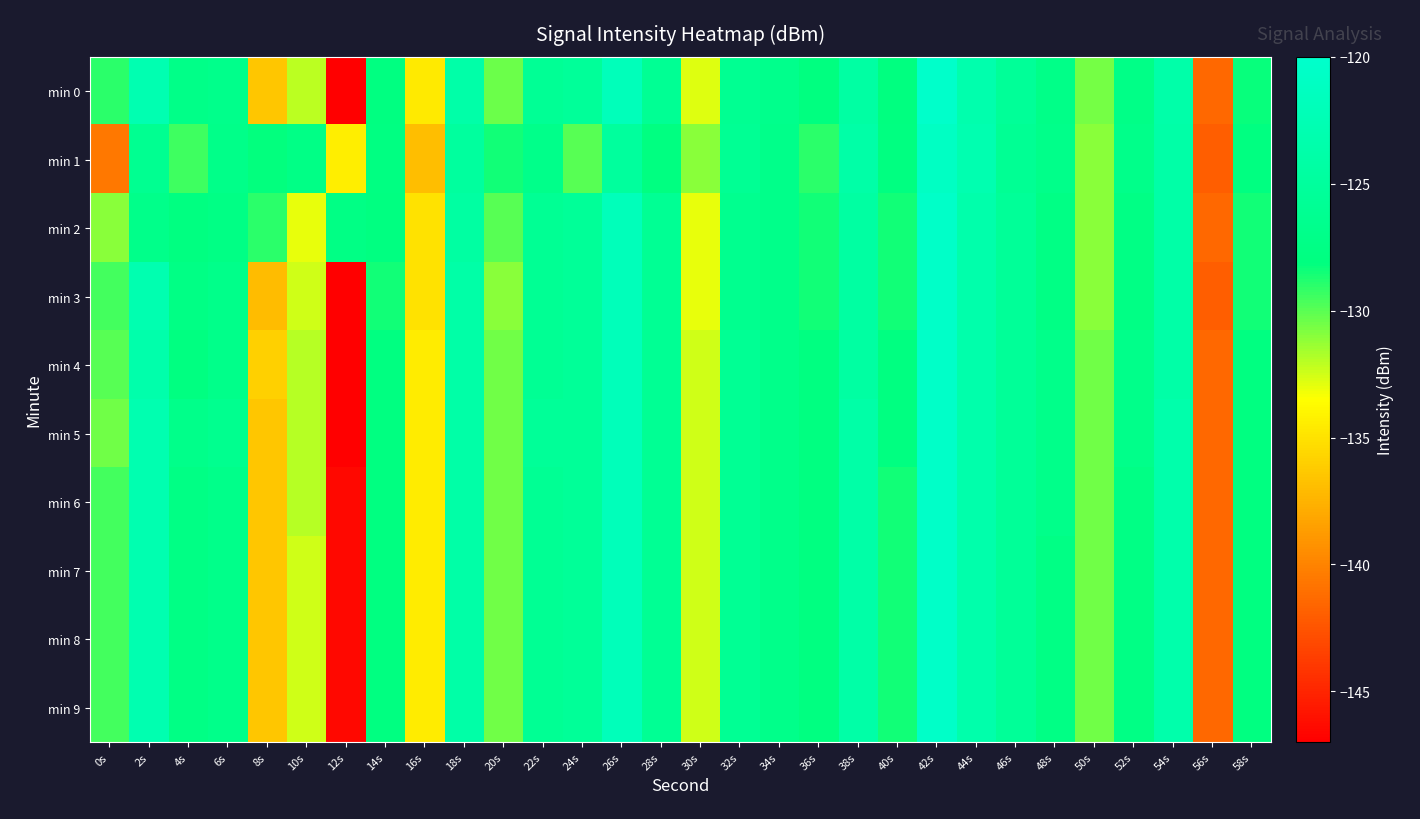

Which series has the largest range (max minus min)?

min 0